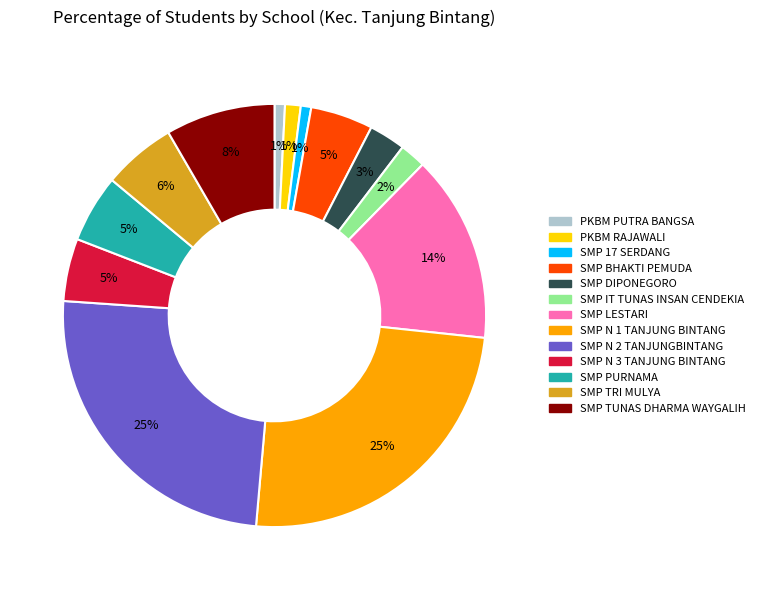

Is there any slice that represents more than half of the pie?

No